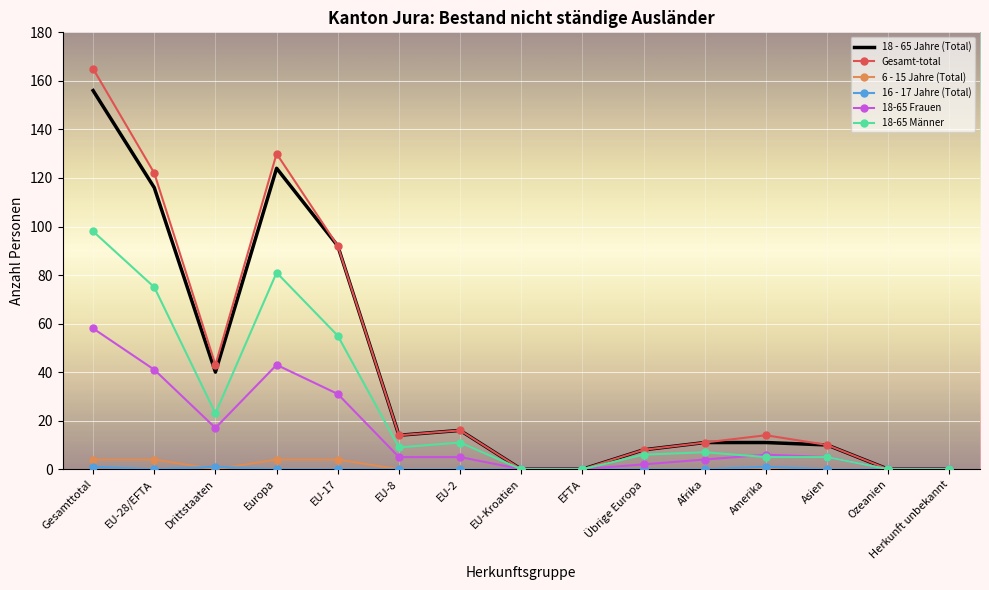

Which series has the largest range (max minus min)?

Gesamt-total